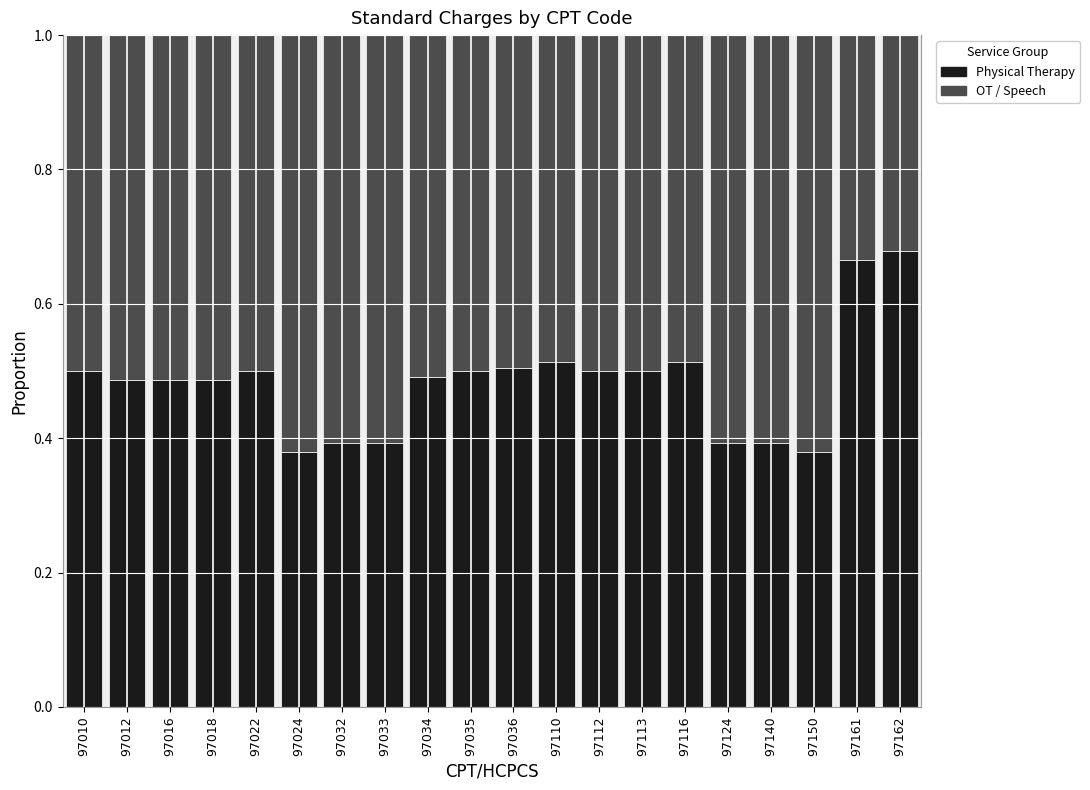

What is the sum of the Physical Therapy values at 97116 and 97140?

0.9